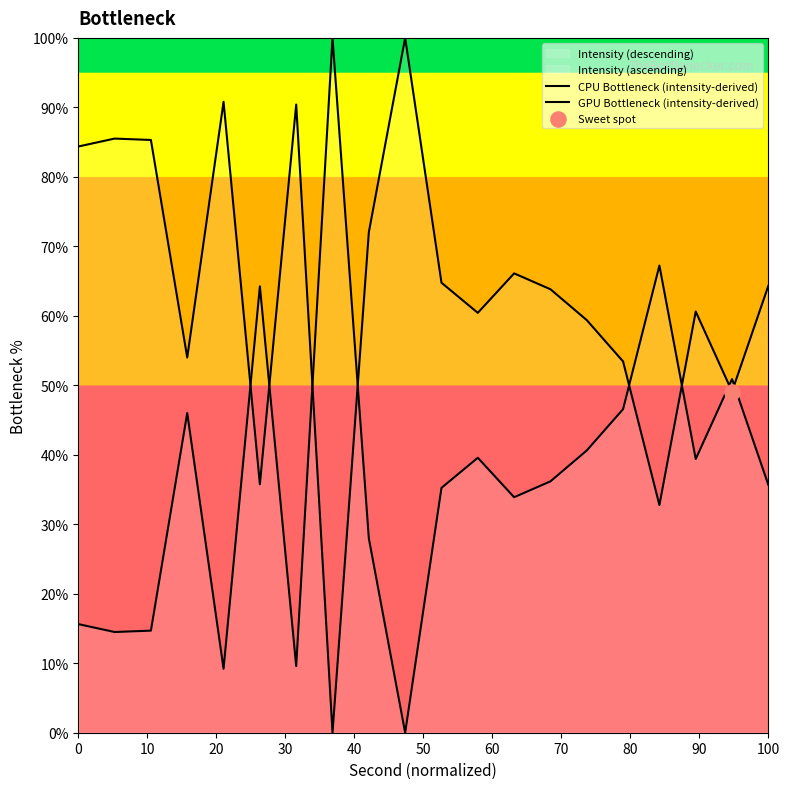

Is the value of CPU Bottleneck (intensity-derived) at 16 greater than the value of GPU Bottleneck (intensity-derived) at 40?

Yes